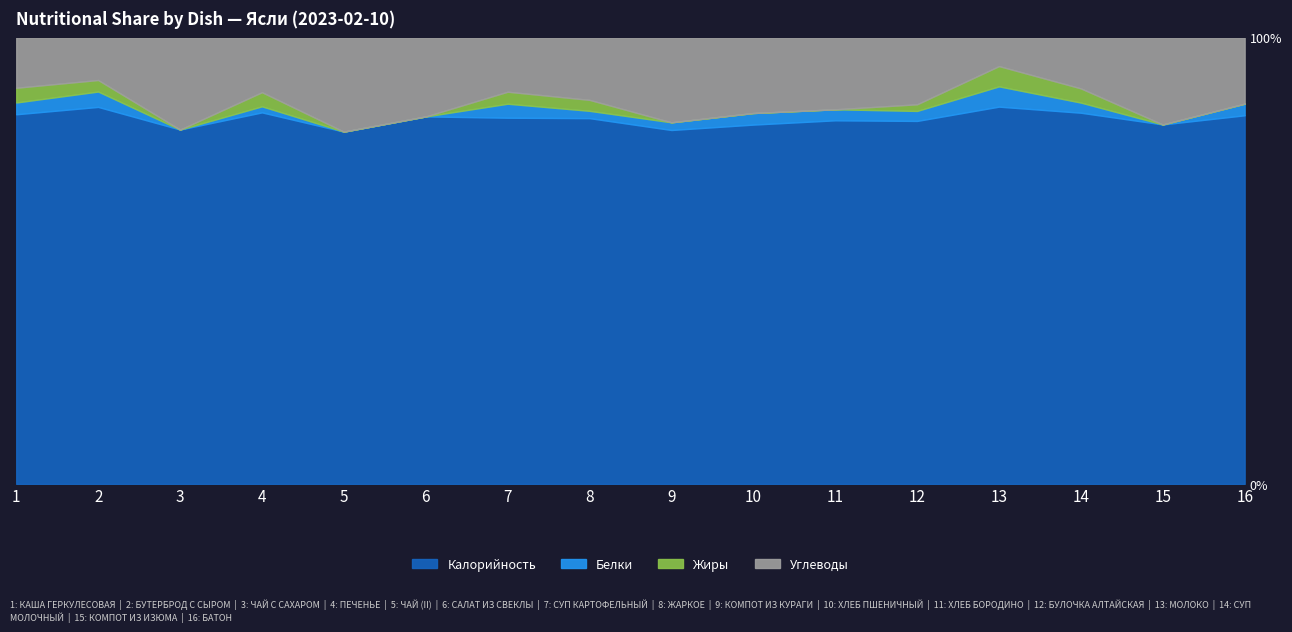

Is the value of Белки at КОМПОТ ИЗ ИЗЮМА greater than the value of Калорийность at ХЛЕБ ПШЕНИЧНЫЙ?

No